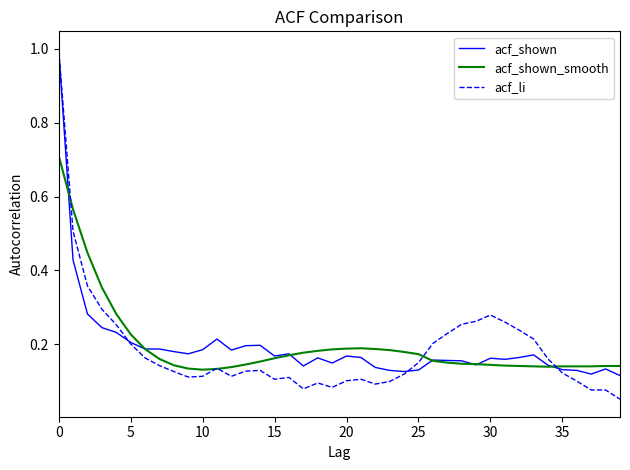

How many acf_shown values are between 0 and 1?

40